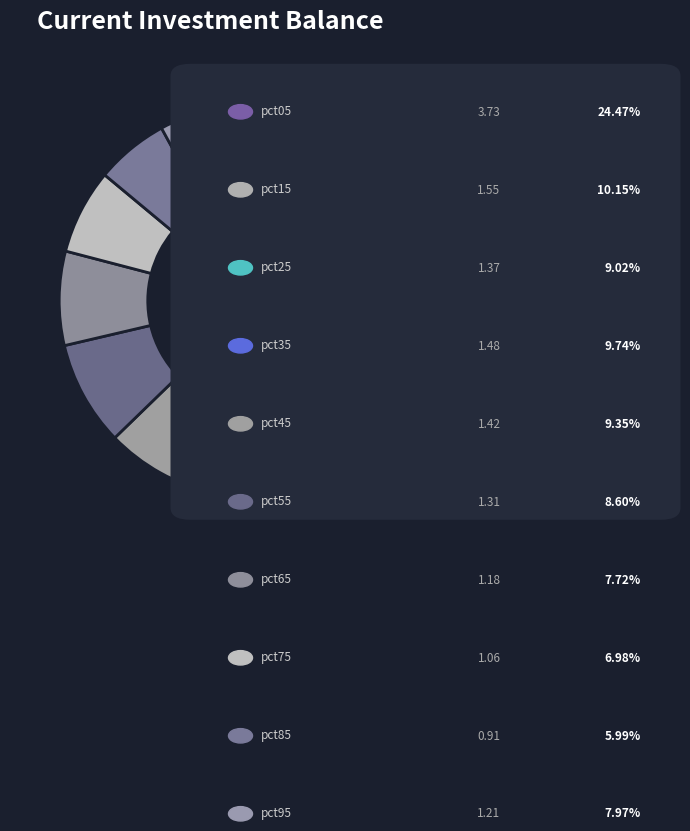

How many segments does this pie chart have?

10